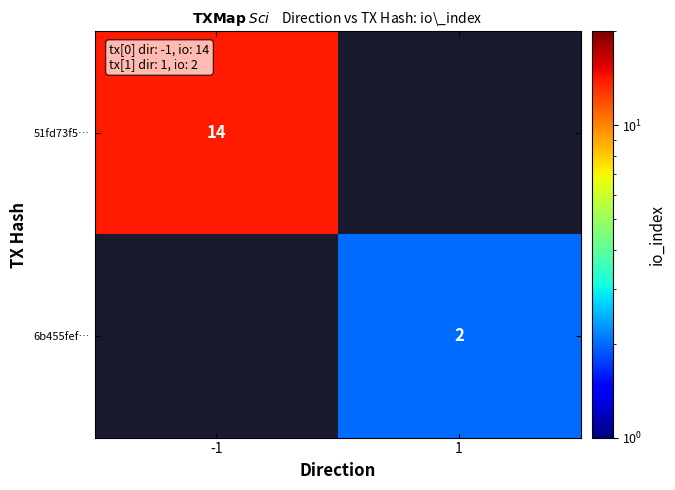

True or false: 6b455fef… has a value of 1 at 1.

False